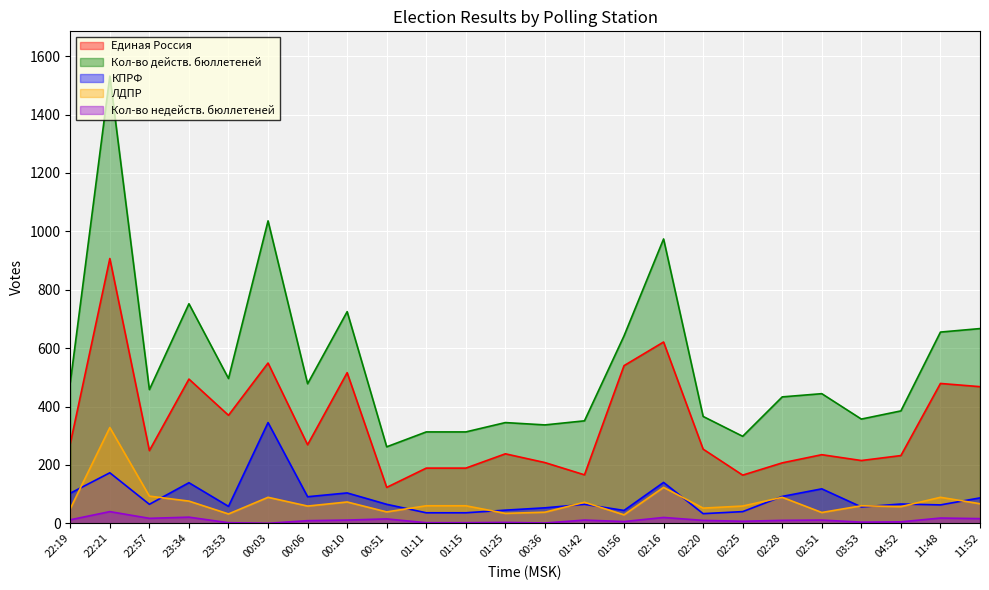

What is the difference between the ЛДПР values at 22:57 and 00:10?

20